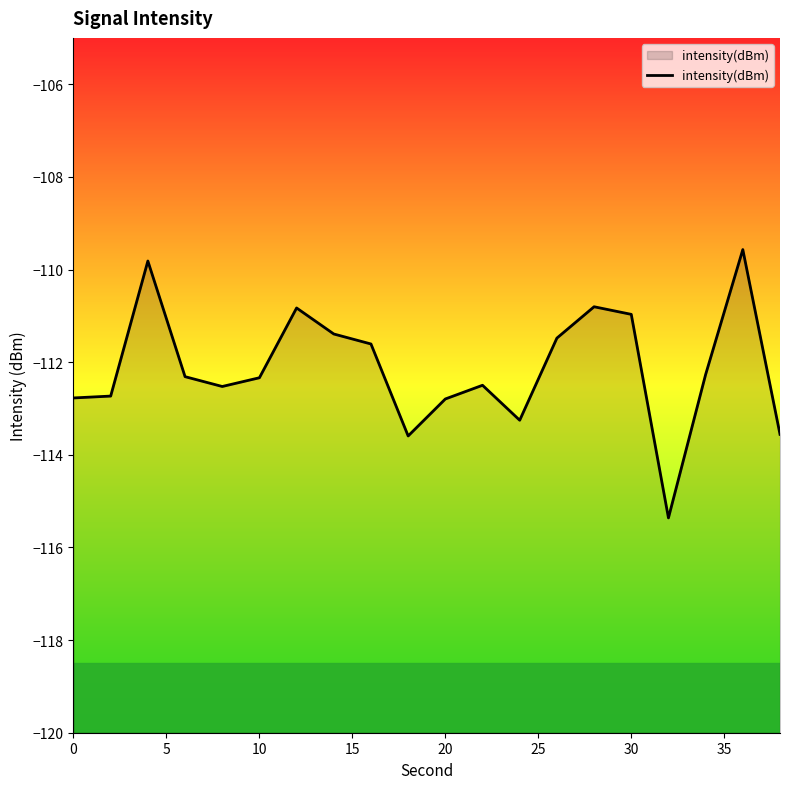

What is the sum of all values?

-2242.5